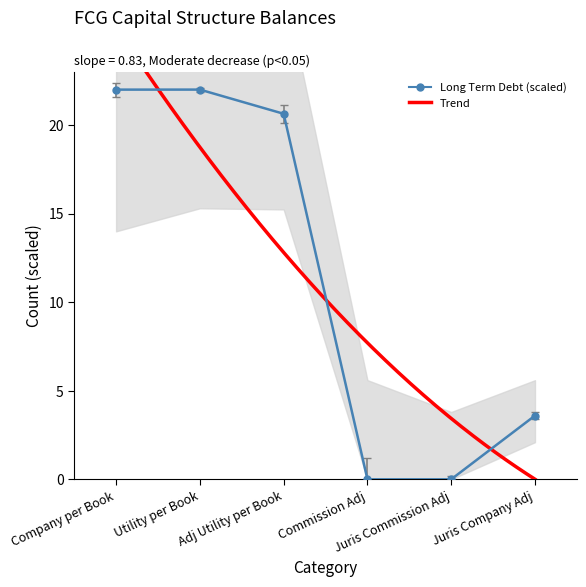

At how many categories does at least one series exceed 12?

3